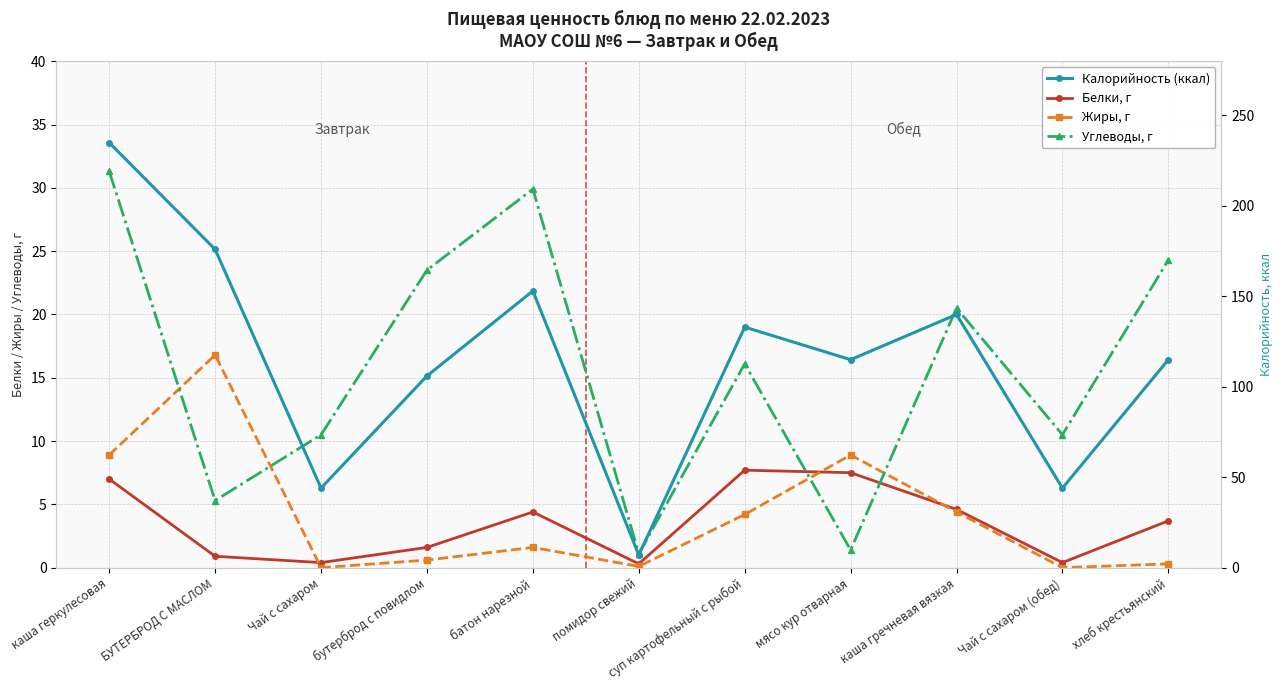

What is the sum of the Калорийность (ккал) values at каша гречневая вязкая and каша геркулесовая?

375.0